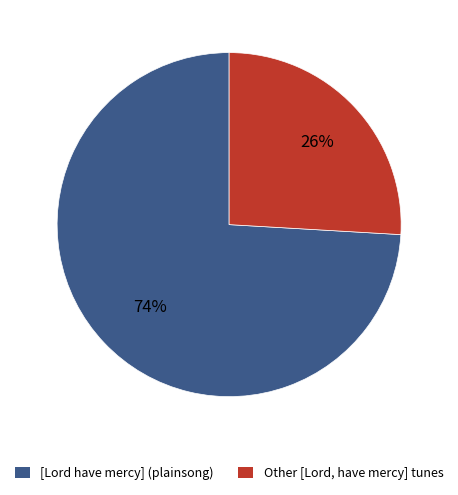

What percentage is the Other [Lord, have mercy] tunes slice, to the nearest percent?

26%